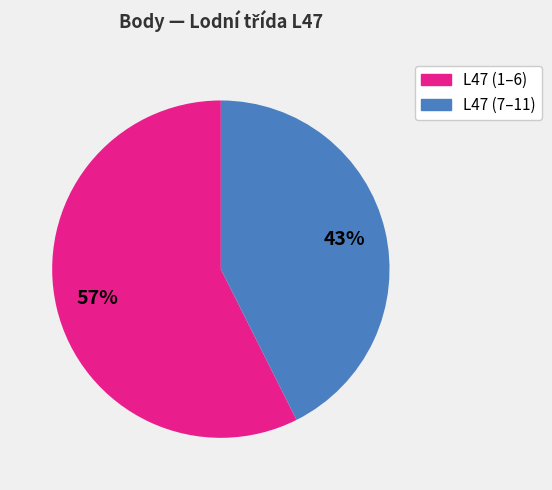

To the nearest percent, what is the average slice percentage?

50%